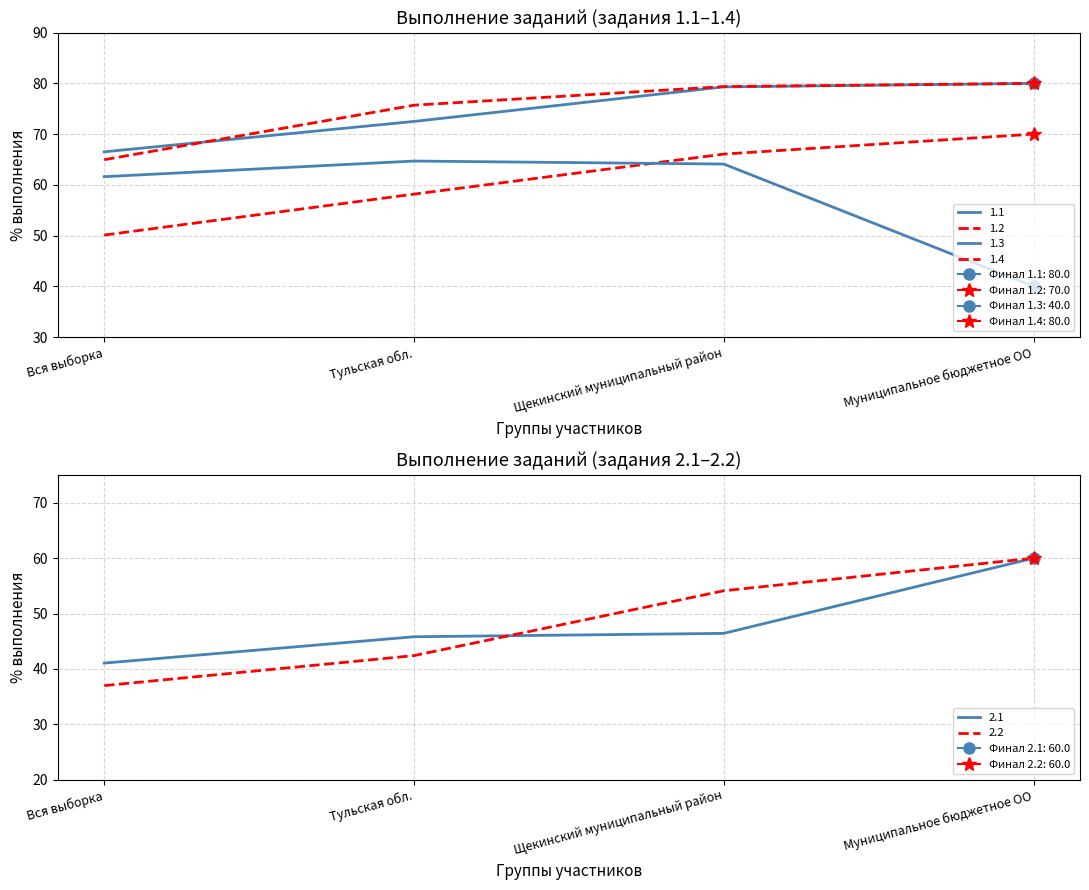

The 1.3 series shows 64.7 at Тульская обл.. True or false?

True